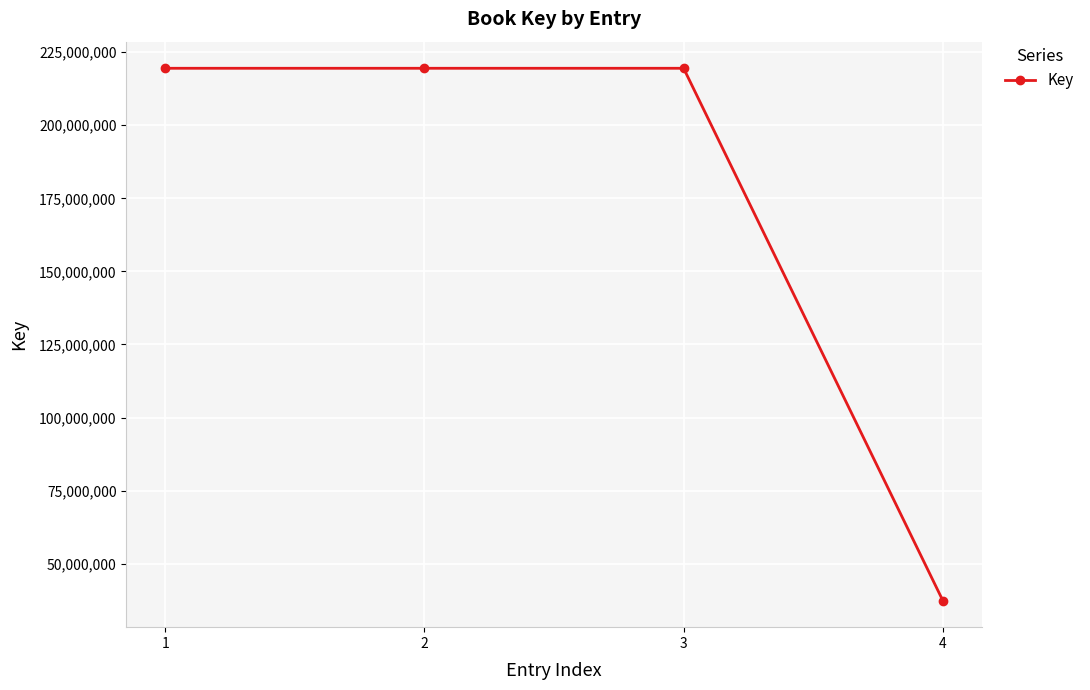

What is the difference between the maximum and minimum values?

182082281